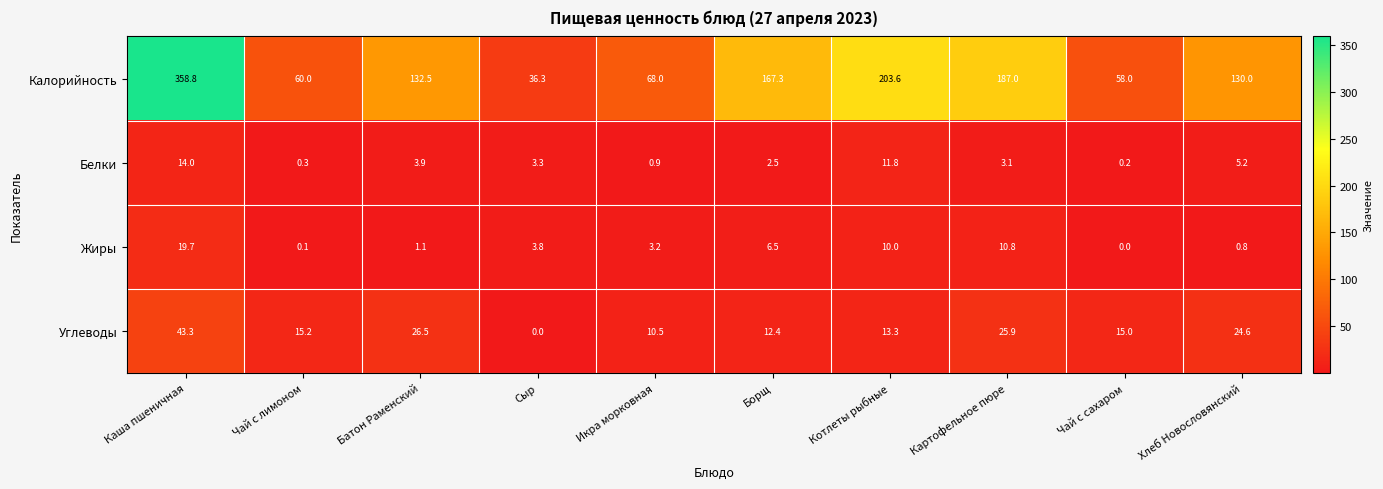

At which label does Жиры reach its minimum?

Чай с сахаром